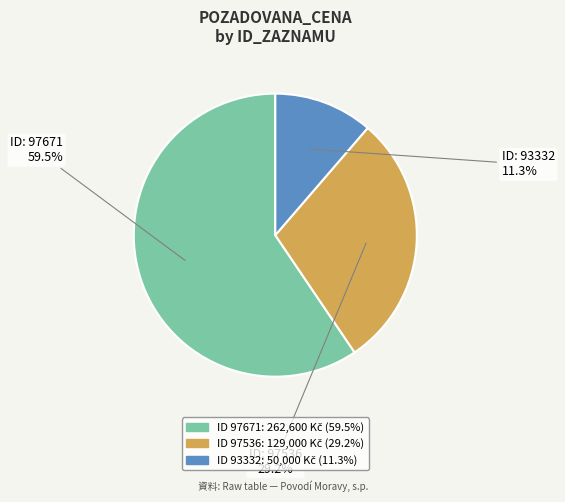

Does any single category account for the majority?

Yes